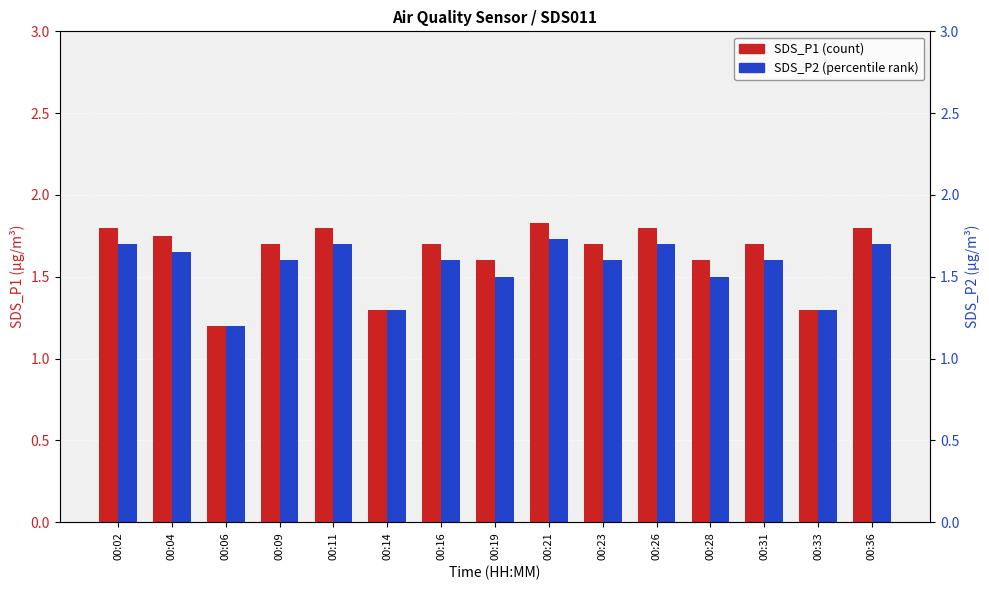

Reading left to right, list all the values displayed in this chart.

SDS_P1: 00:02=1.8	00:04=1.8	00:06=1.2	00:09=1.7	00:11=1.8	00:14=1.3	00:16=1.7	00:19=1.6	00:21=1.8	00:23=1.7	00:26=1.8	00:28=1.6	00:31=1.7	00:33=1.3	00:36=1.8
SDS_P2: 00:02=1.7	00:04=1.6	00:06=1.2	00:09=1.6	00:11=1.7	00:14=1.3	00:16=1.6	00:19=1.5	00:21=1.7	00:23=1.6	00:26=1.7	00:28=1.5	00:31=1.6	00:33=1.3	00:36=1.7